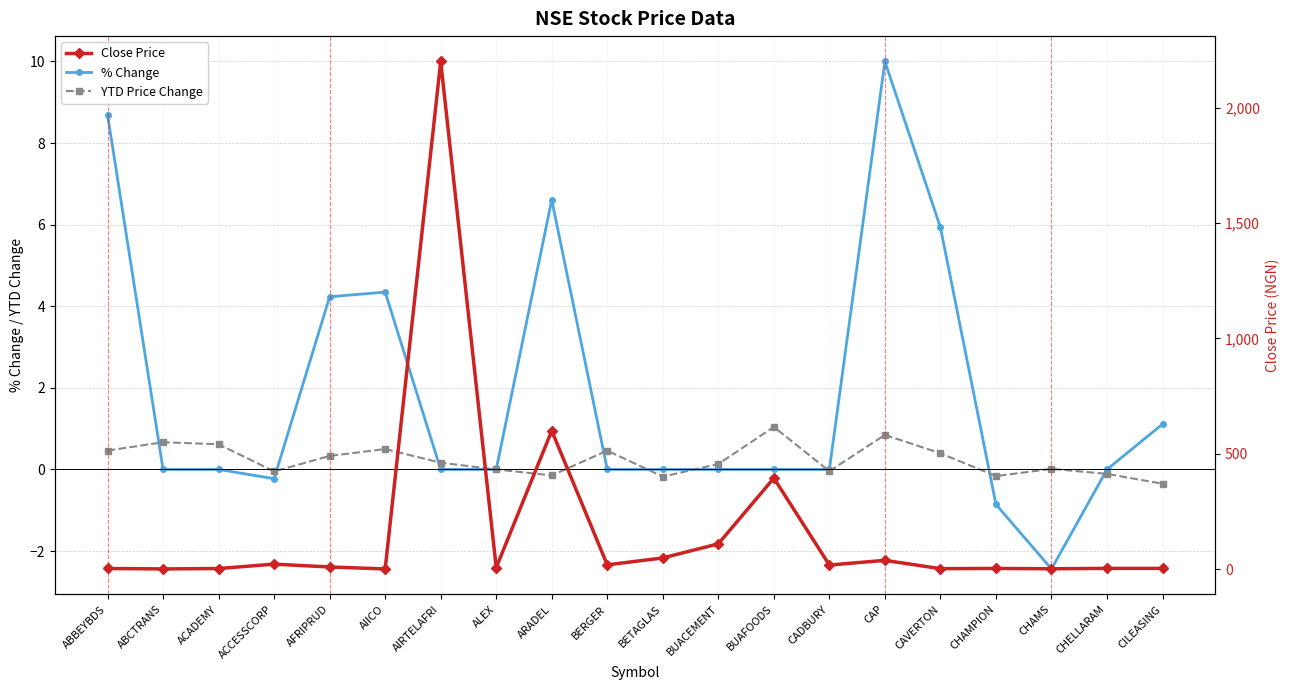

After their last crossing, which series has the higher values: Close Price or % Change?

Close Price